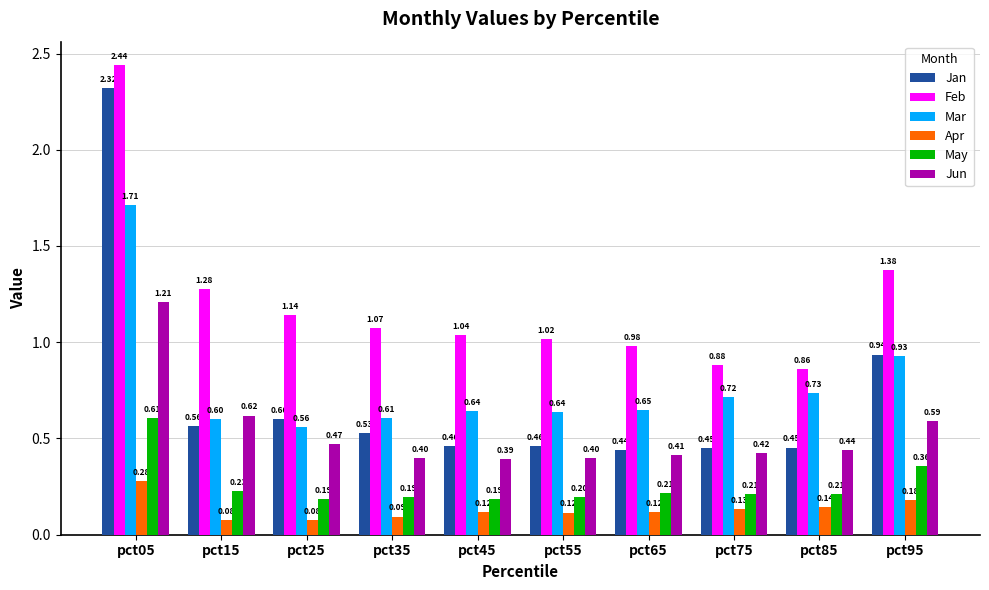

What is the sum of the May values at pct95 and pct15?

0.6